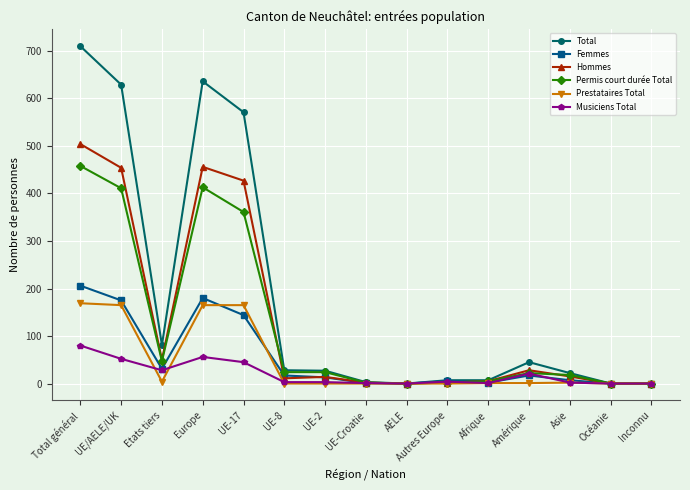

At which category is the sum across all series the highest?

Total général